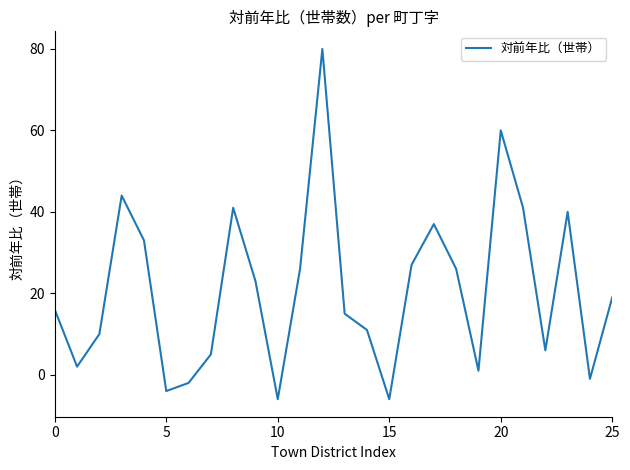

What is the smallest value displayed?

-6